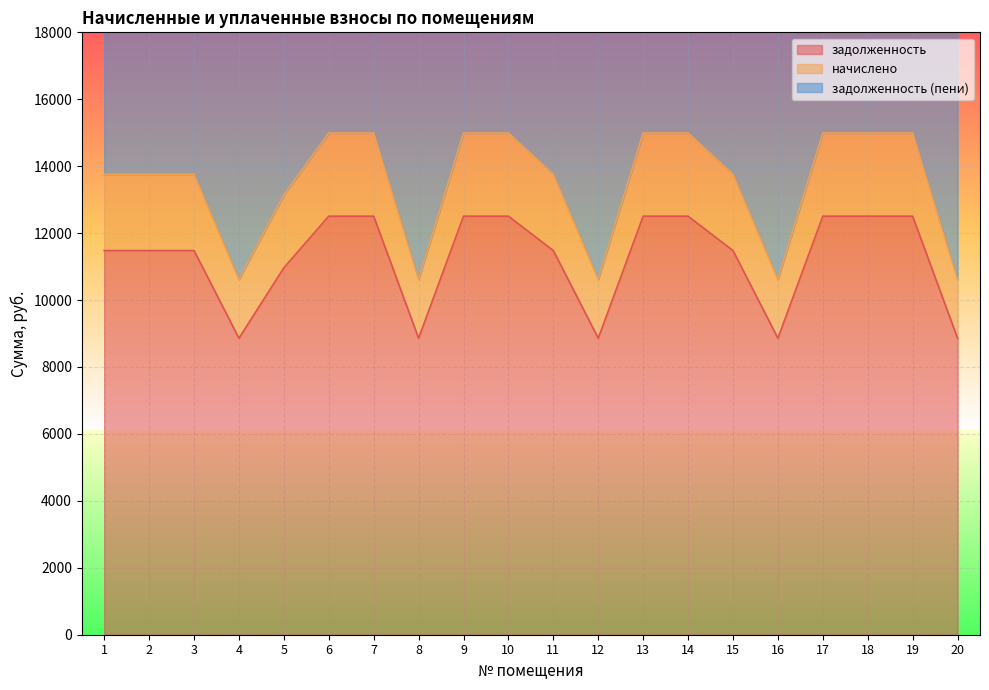

Is it true that задолженность equals 11479.0 at 3?

True